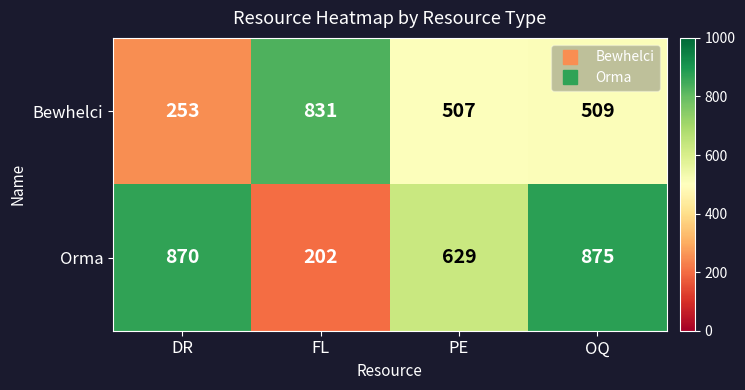

Which series has the widest spread of values?

Orma